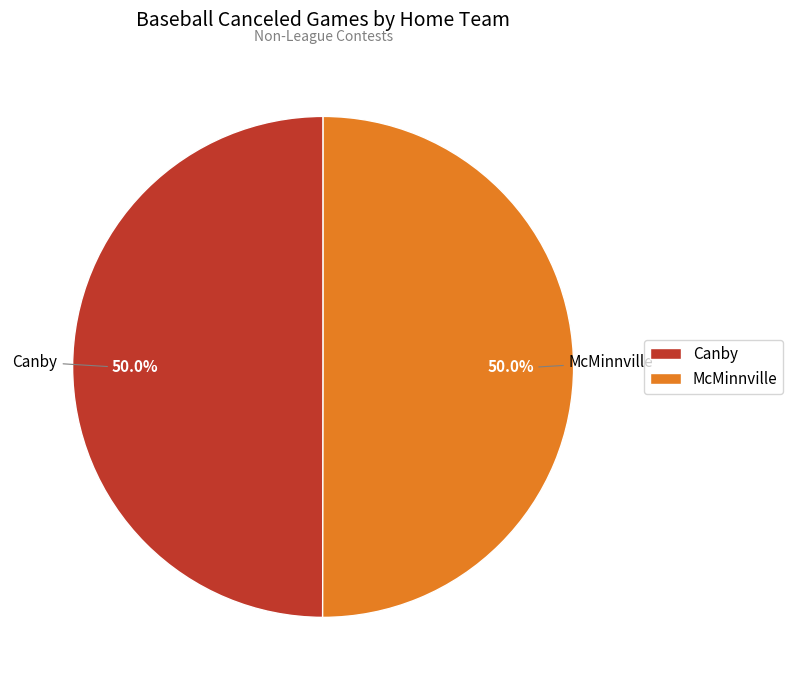

Count the number of slices in the pie.

2